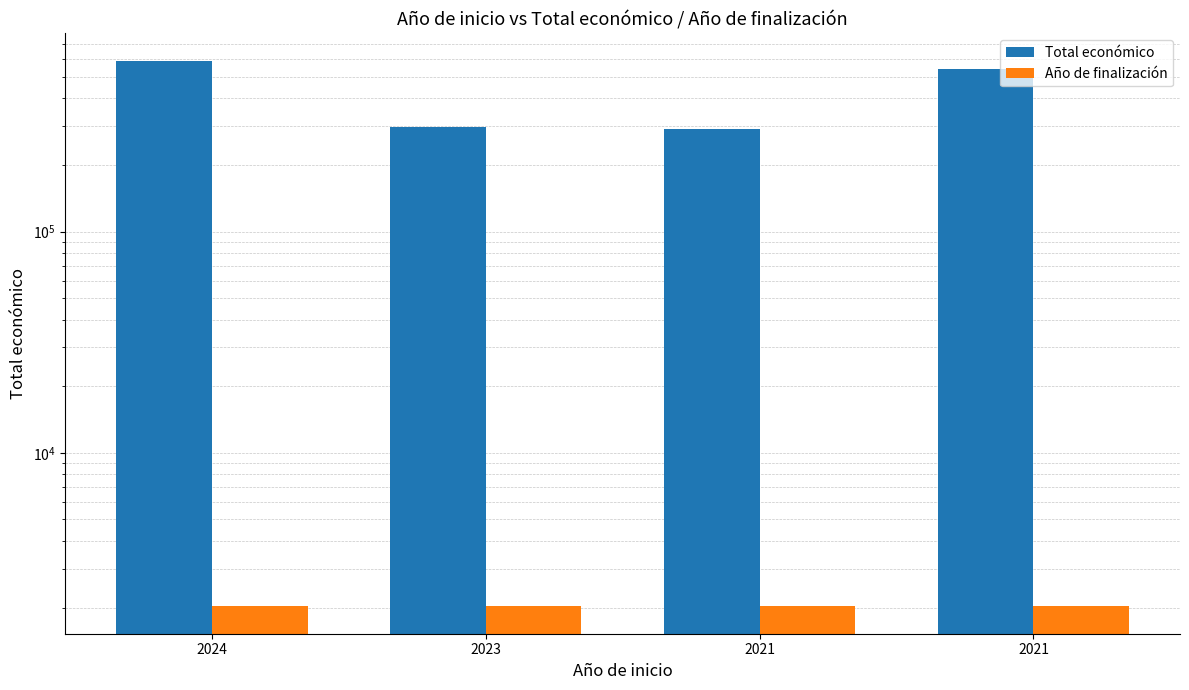

How many values in the Año de finalización series exceed 2025?

1